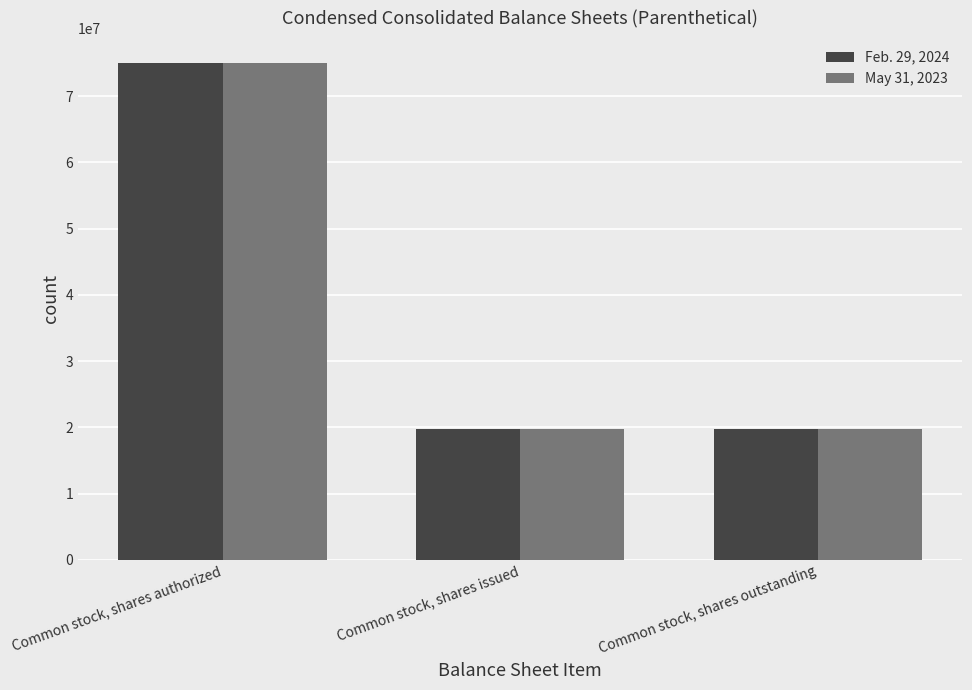

What is the label of the 3rd bar from the right?

Common stock, shares authorized